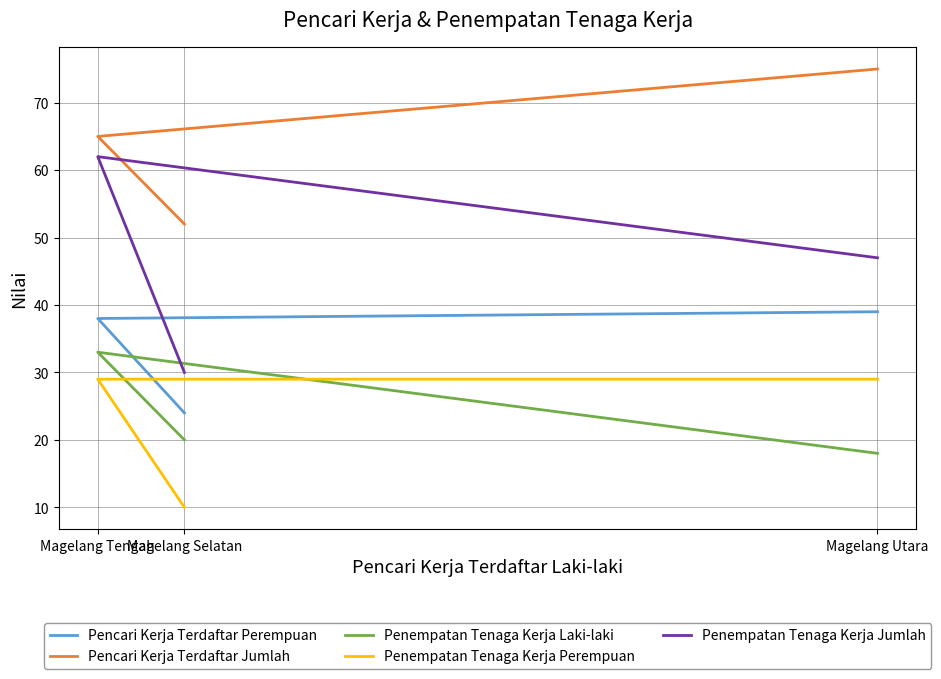

The value of Penempatan Tenaga Kerja Jumlah at Magelang Tengah is 62. True or false?

True